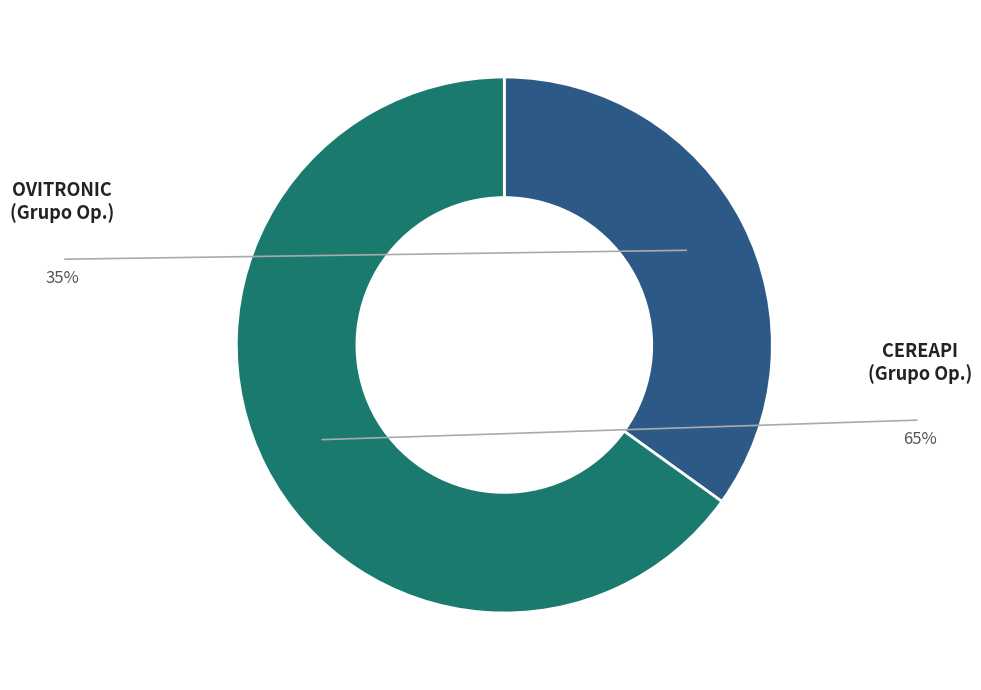

Does any single category account for the majority?

Yes